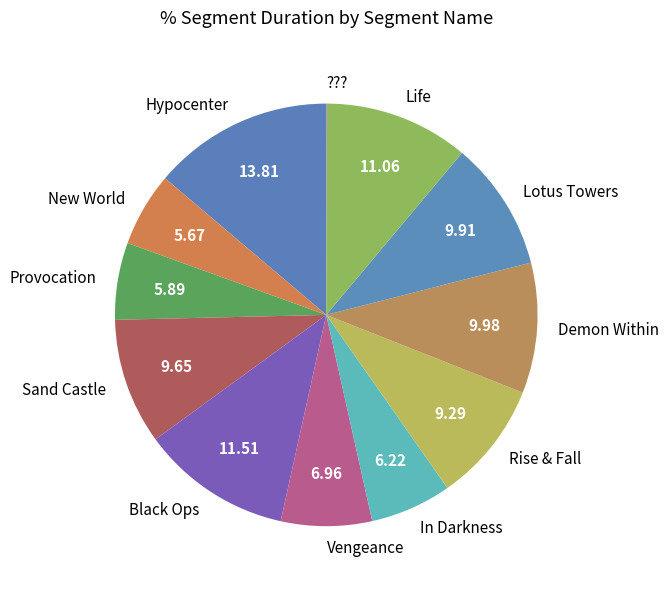

Does Lotus Towers represent more than half of the total?

No